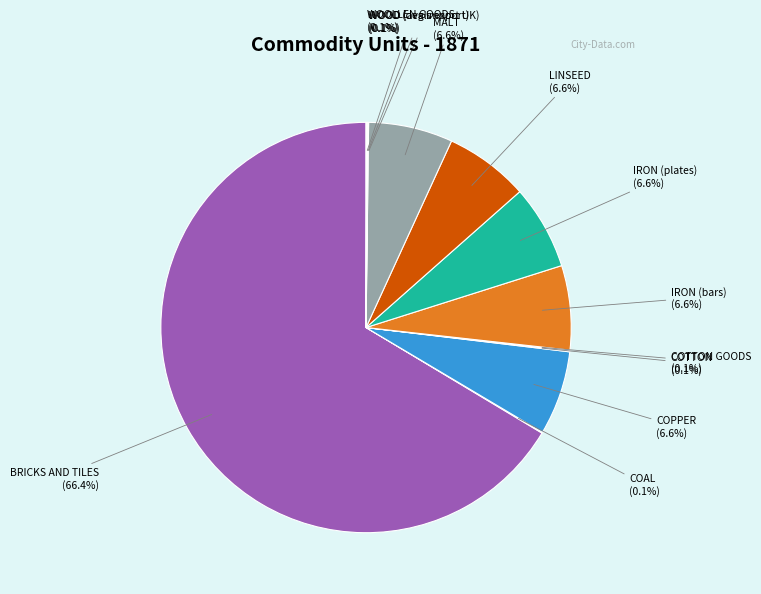

Is there any slice that represents more than half of the pie?

Yes